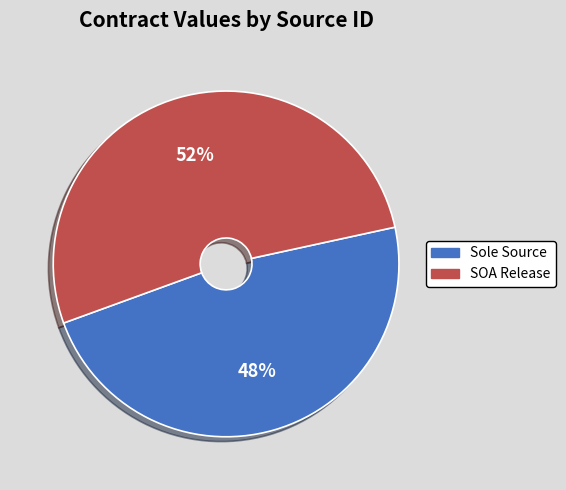

How many segments does this pie chart have?

2